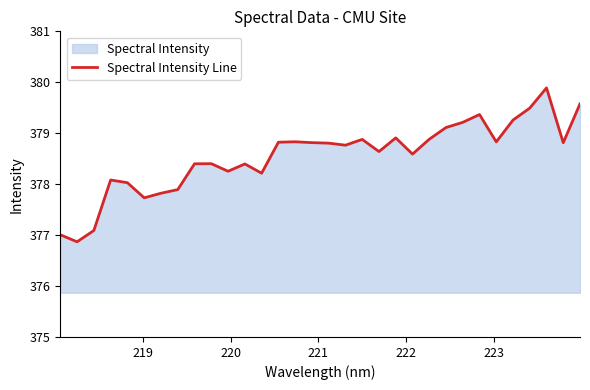

How many points are higher than both their immediate neighbors (excluding endpoints)?

8